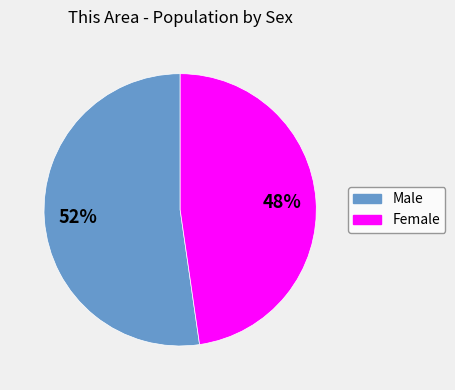

To the nearest percent, what portion does Male represent?

52%